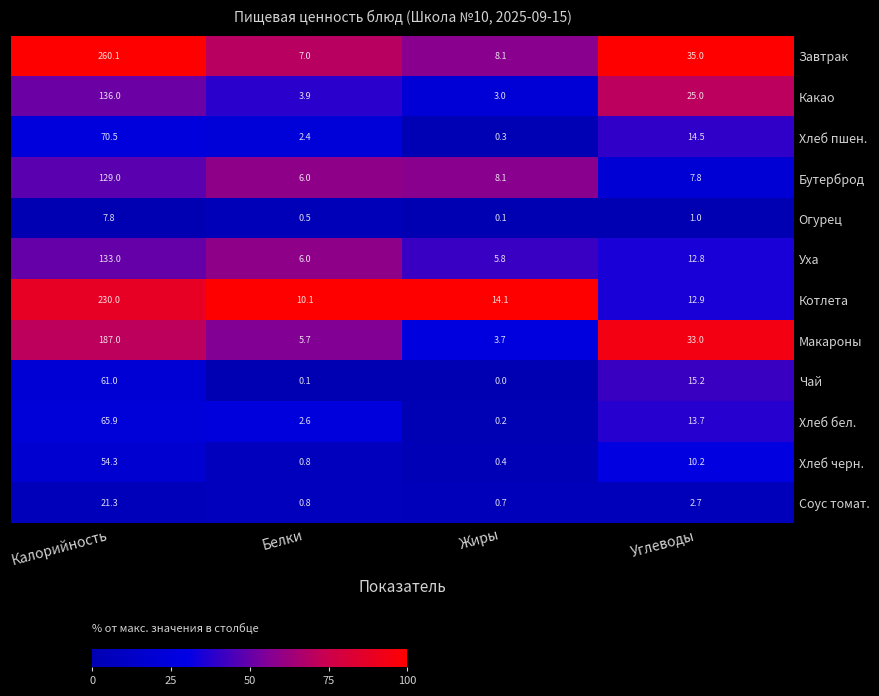

Which series has the largest range (max minus min)?

Завтрак